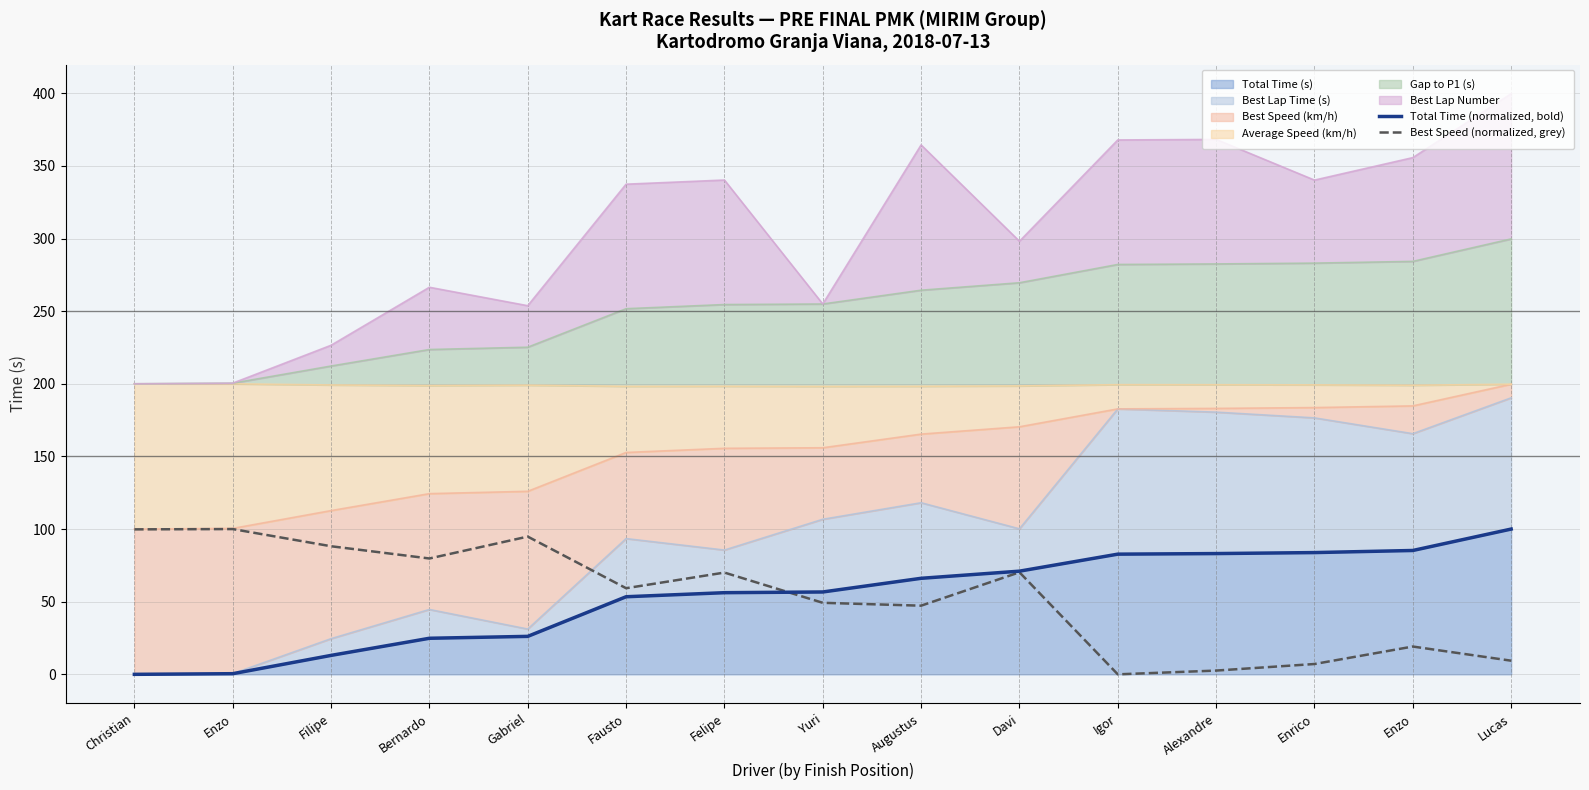

At which label is Best Speed (normalized, grey) closest to 50?

Yuri